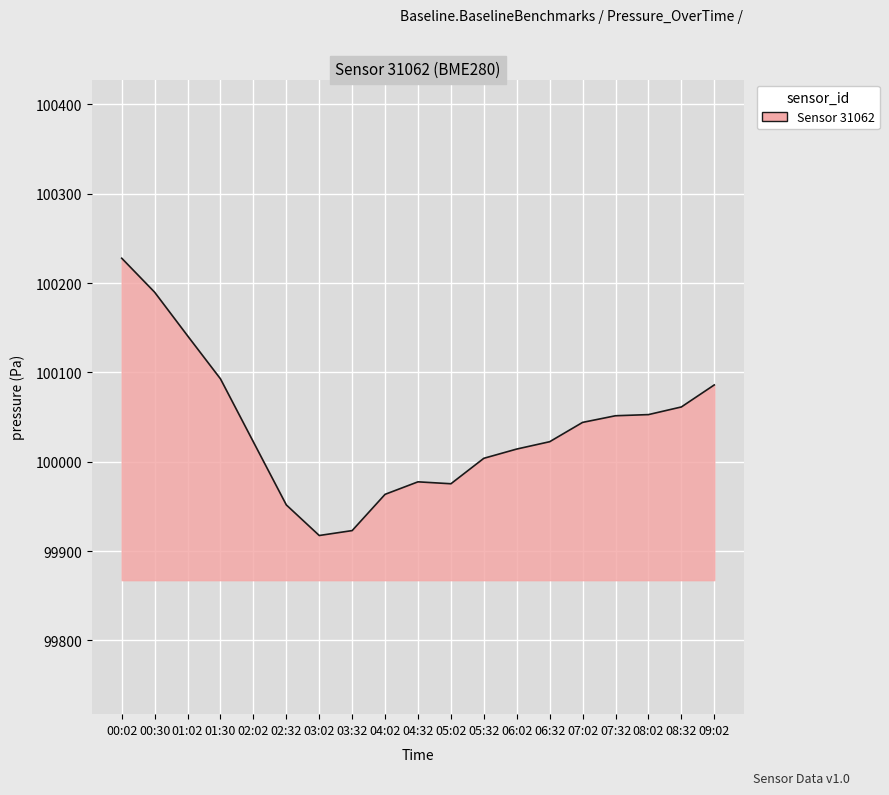

At which label does the data first exceed 100022?

00:02